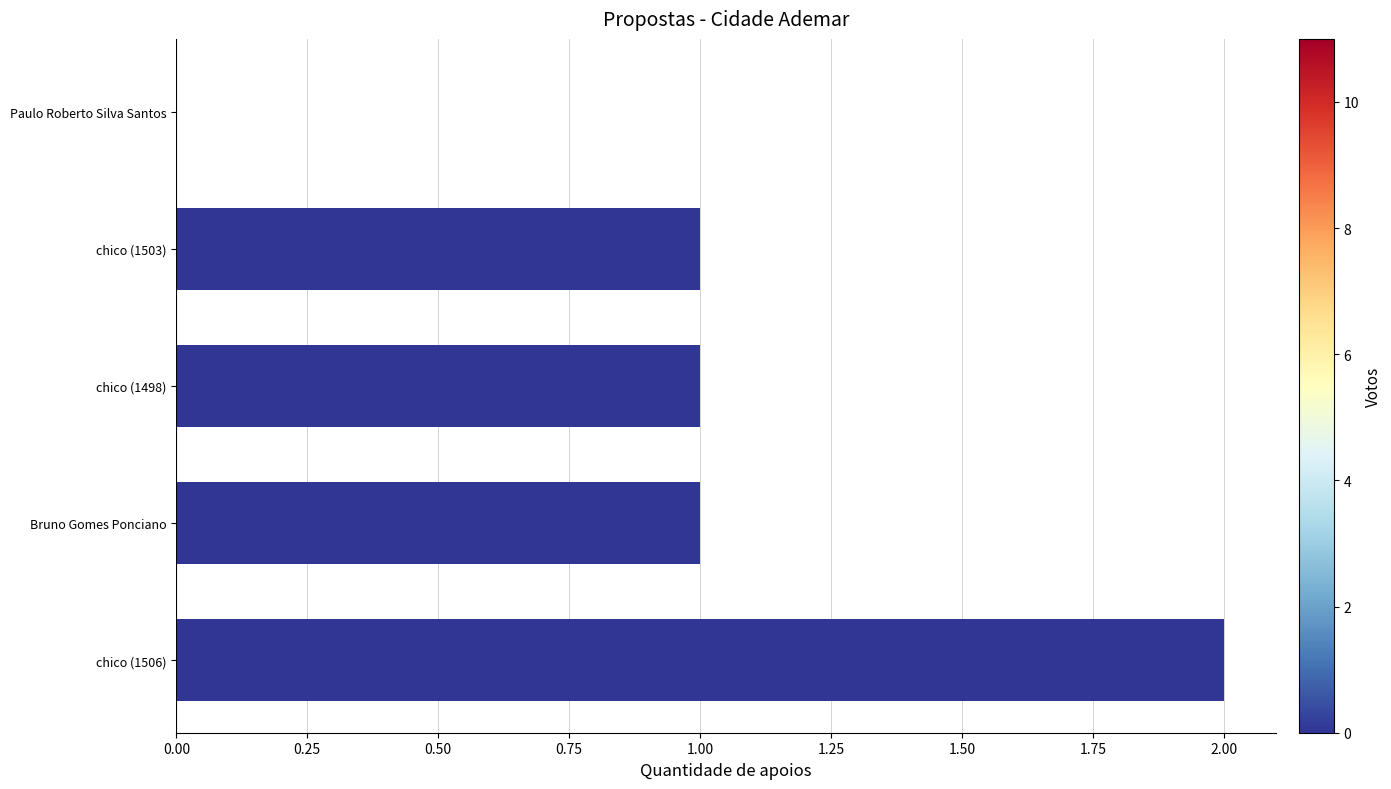

True or false: the data shows 2 at chico (1506).

True